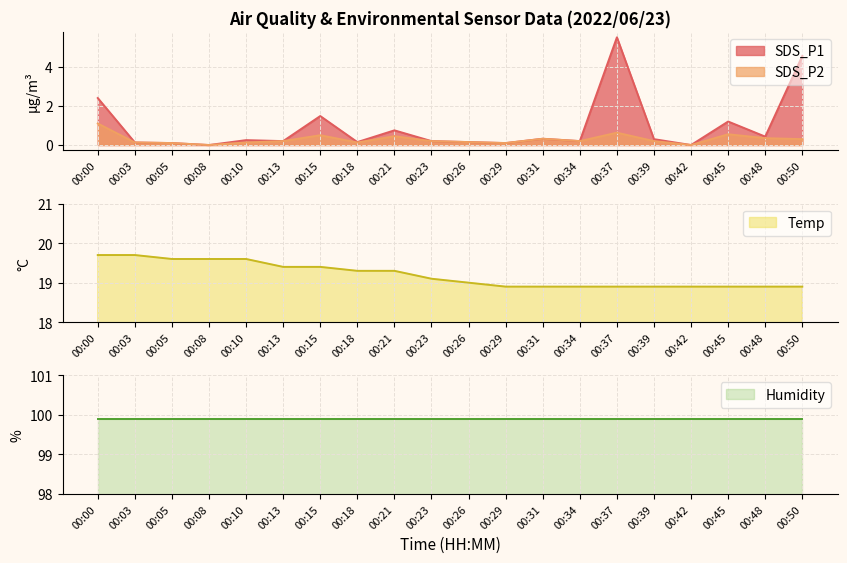

Is the value of SDS_P2 at 00:31 greater than the value of SDS_P1 at 00:37?

No